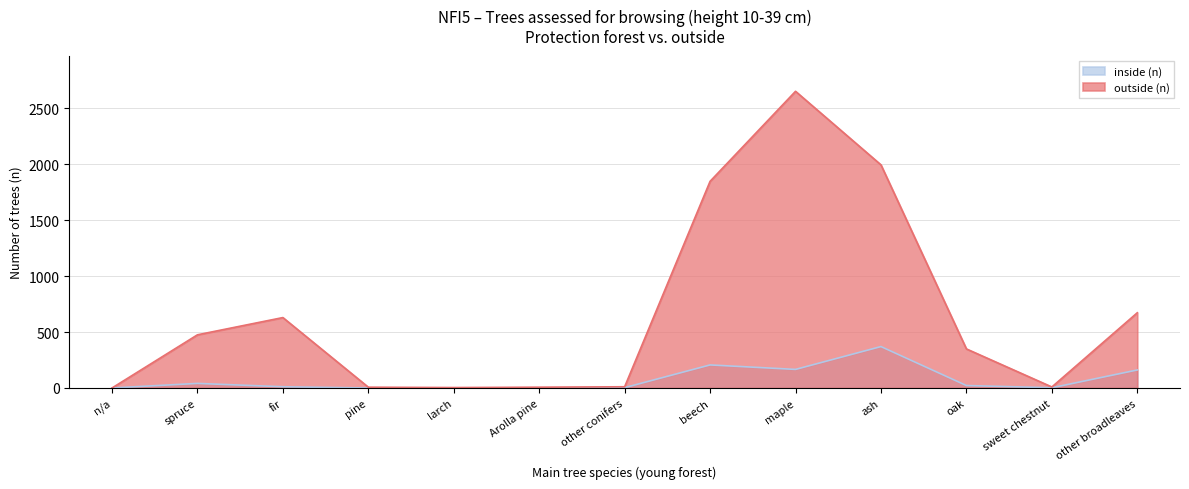

What is the difference between the second highest and minimum values in the outside (n) series?

1993